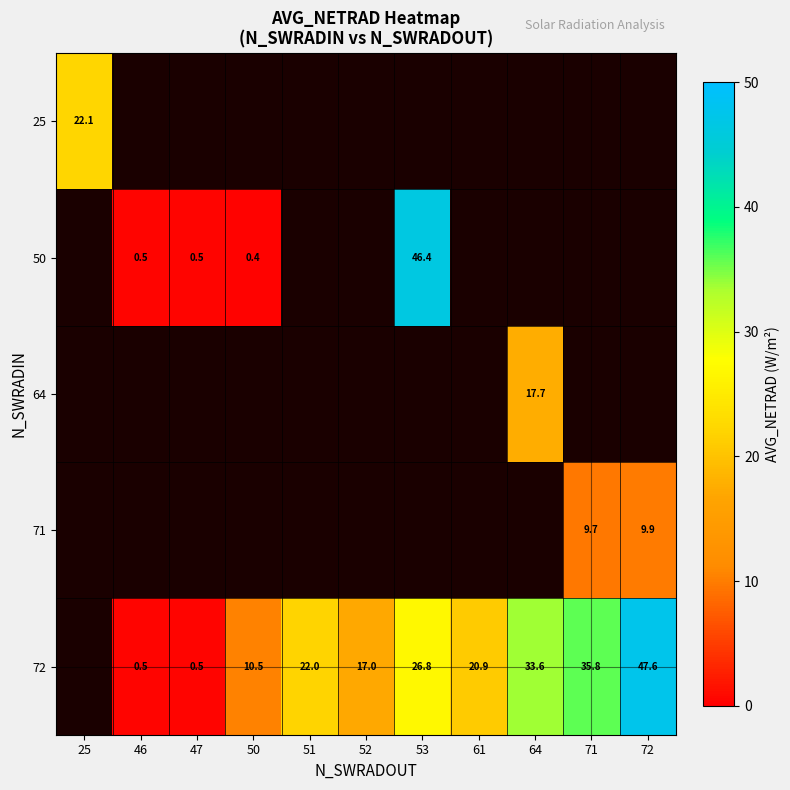

The value of 50 at 46 is 0.5. True or false?

True